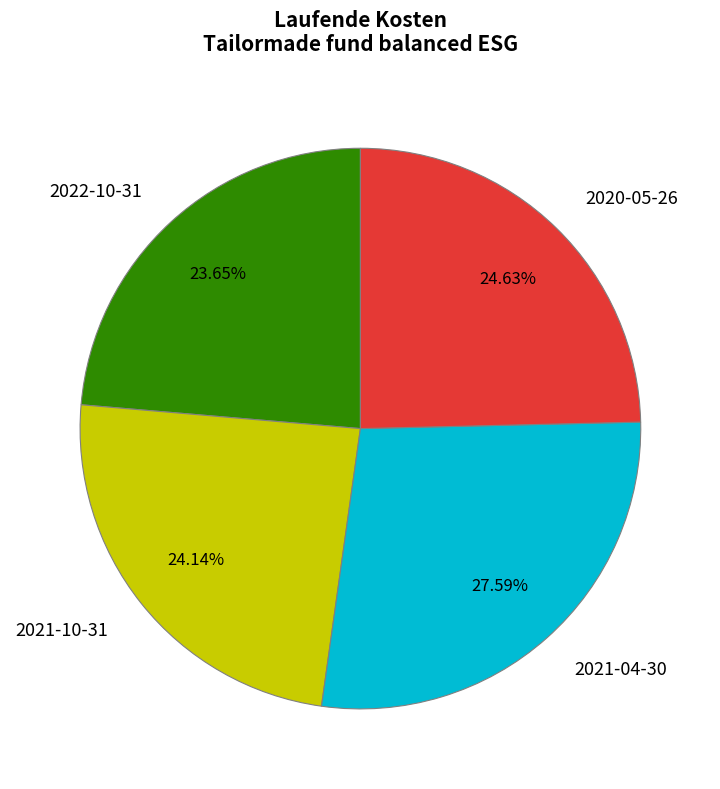

How many slices are in this pie chart?

4